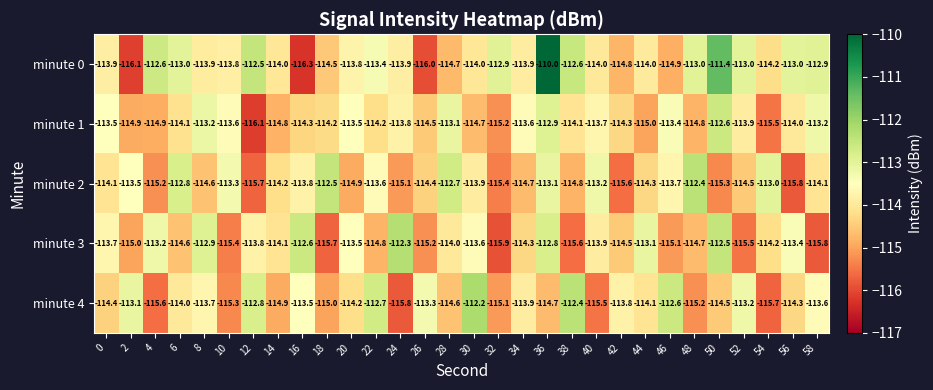

What is the sum of the minute 3 values at 36 and 4?

-226.0